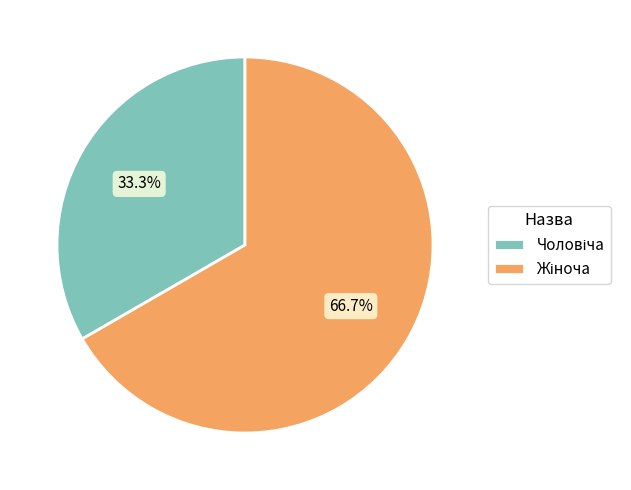

Does any single category account for the majority?

Yes